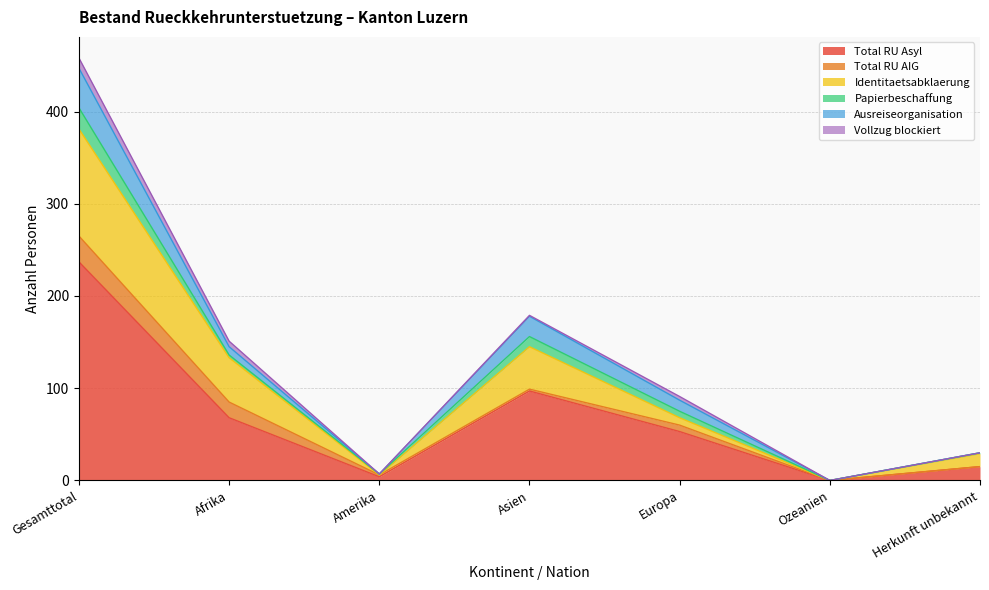

What are all the series names shown in the legend?

Total RU Asyl, Total RU AIG, Identitaetsabklaerung, Papierbeschaffung, Ausreiseorganisation, Vollzug blockiert